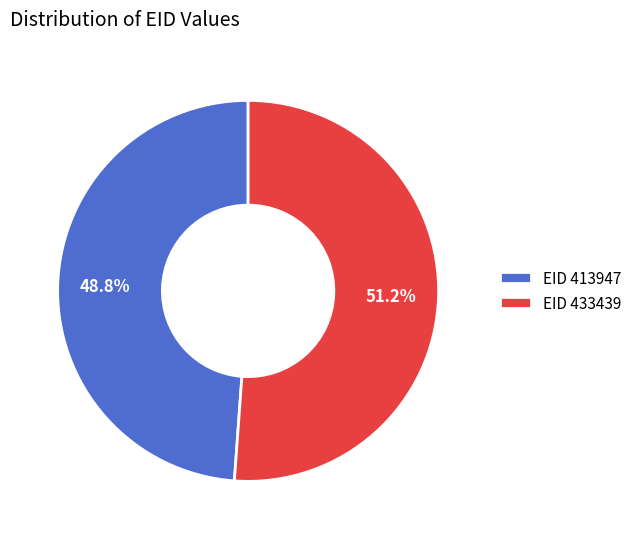

Which category has the smallest portion of the pie?

EID 413947